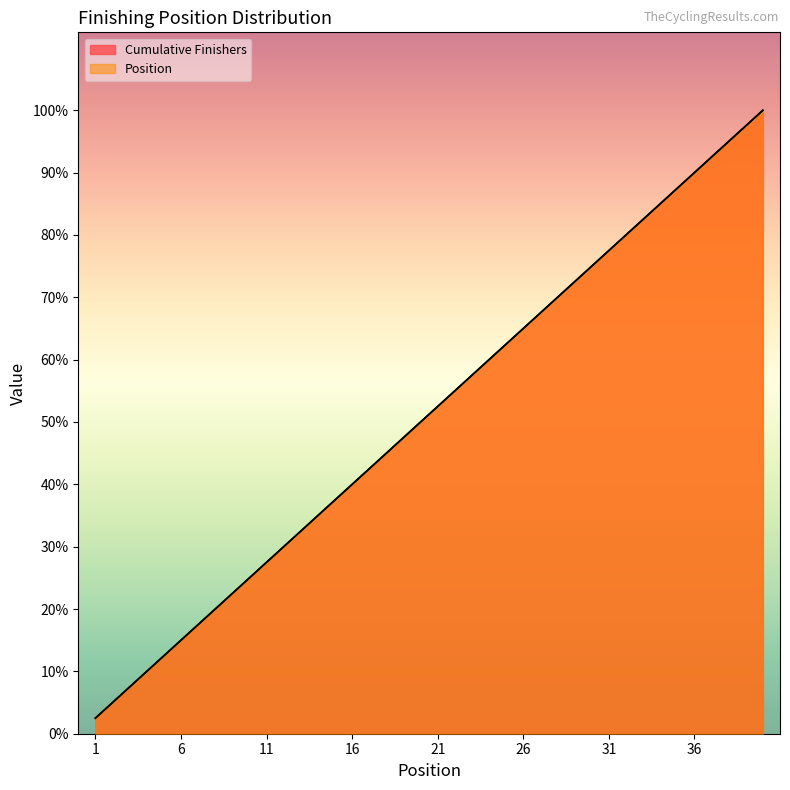

Rank the series at 33 from highest to lowest value.

Cumulative Finishers, Position